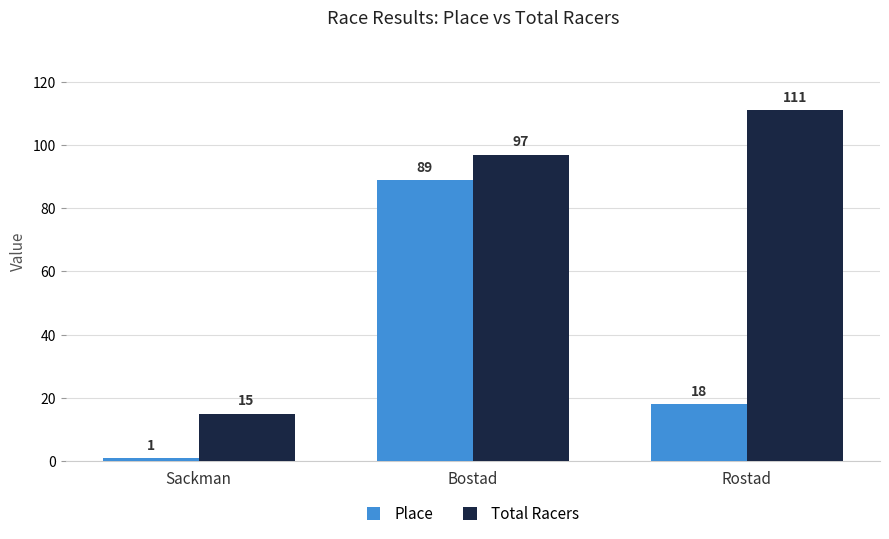

What value does the Place series have at Bostad, to the nearest 5?

90